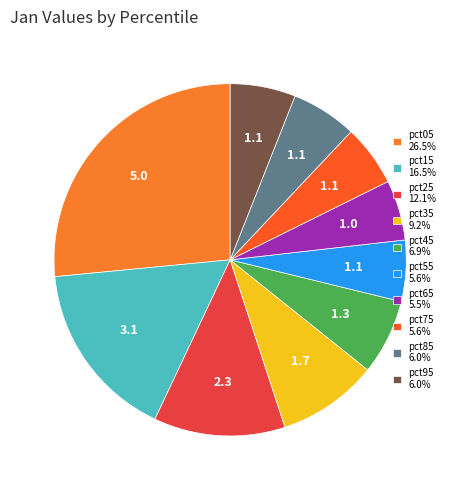

Does any single category account for the majority?

No